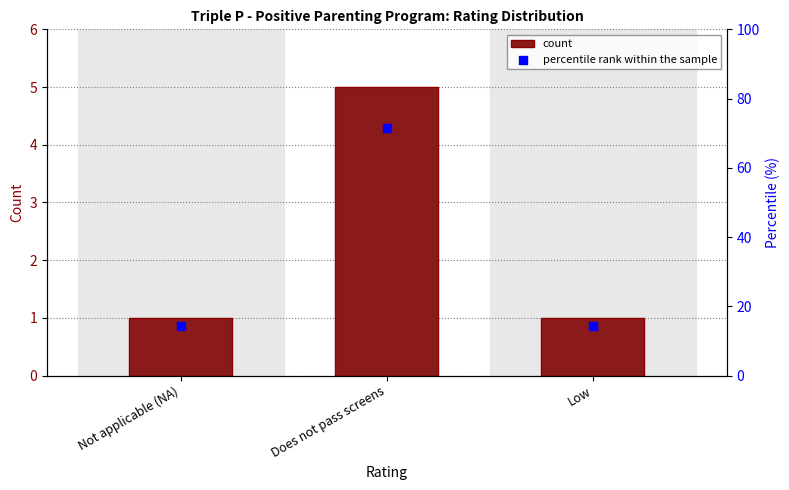

Which series reaches the maximum Y coordinate?

percentile rank within the sample